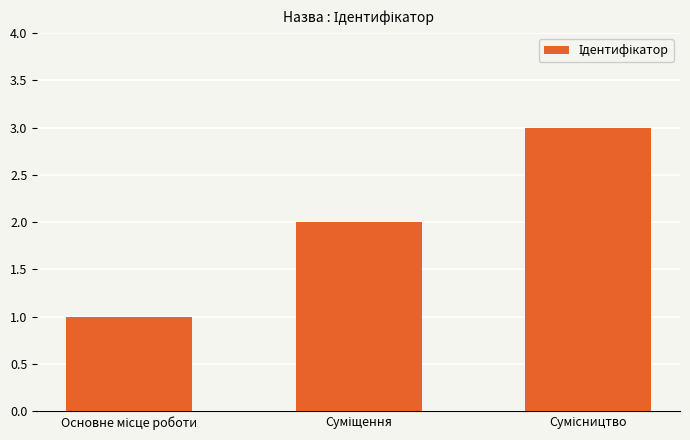

What is the sum of all values?

6